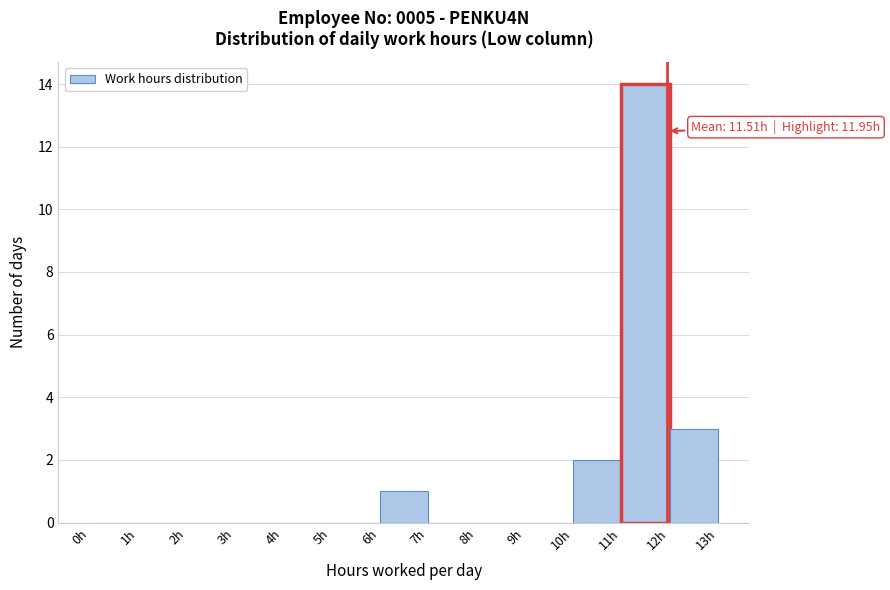

Over which range of the x-axis is the bar tallest?

11 to 12